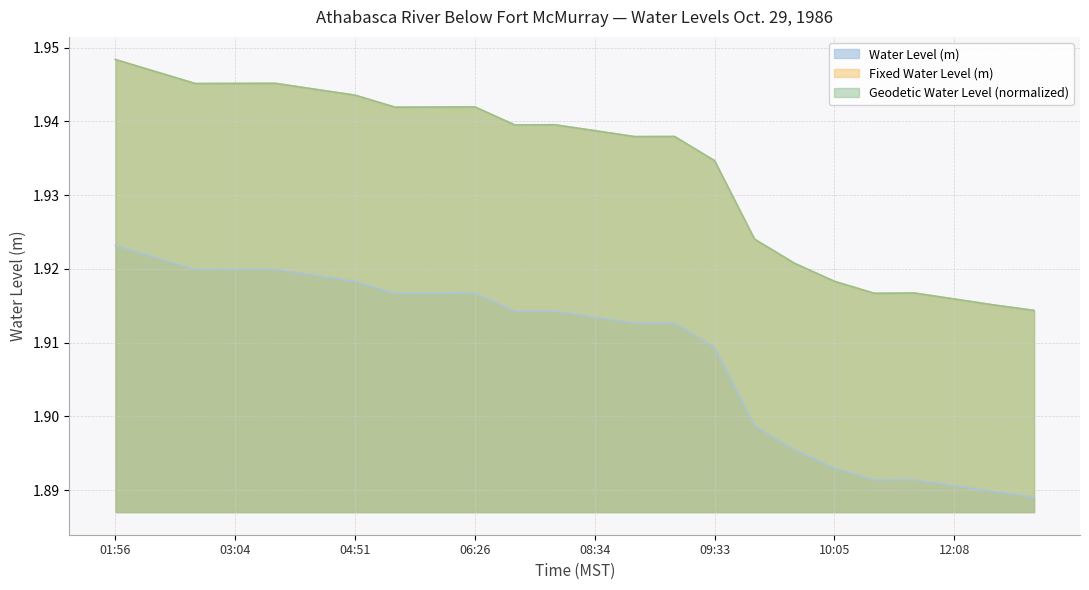

What is the total value across all series at 01:56?

5.8